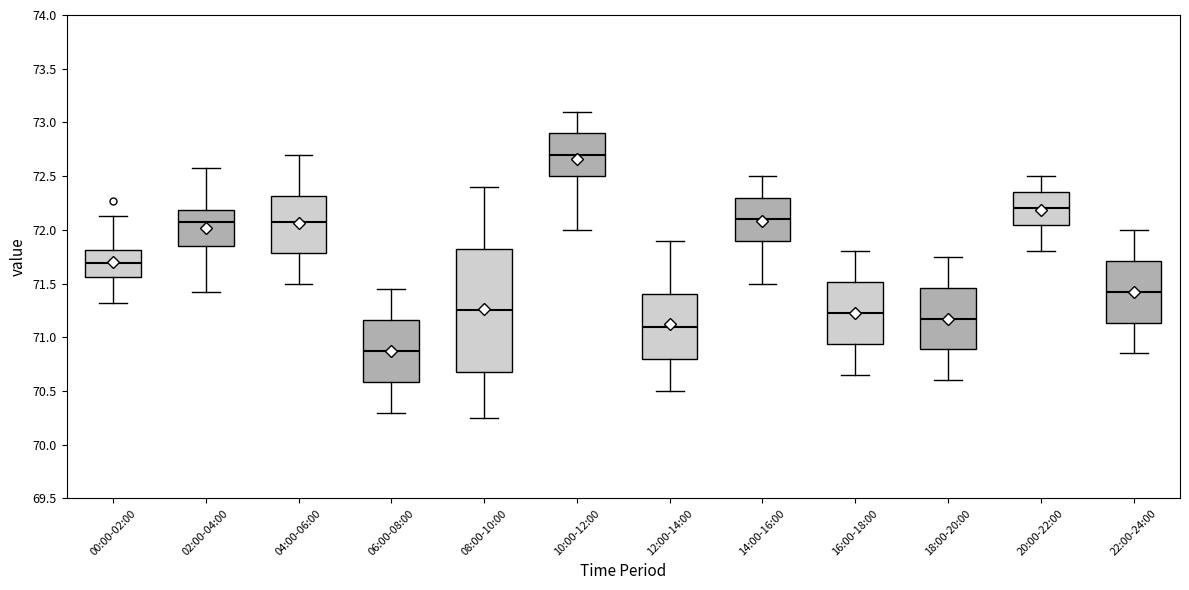

Which box has the highest median line?

10:00-12:00